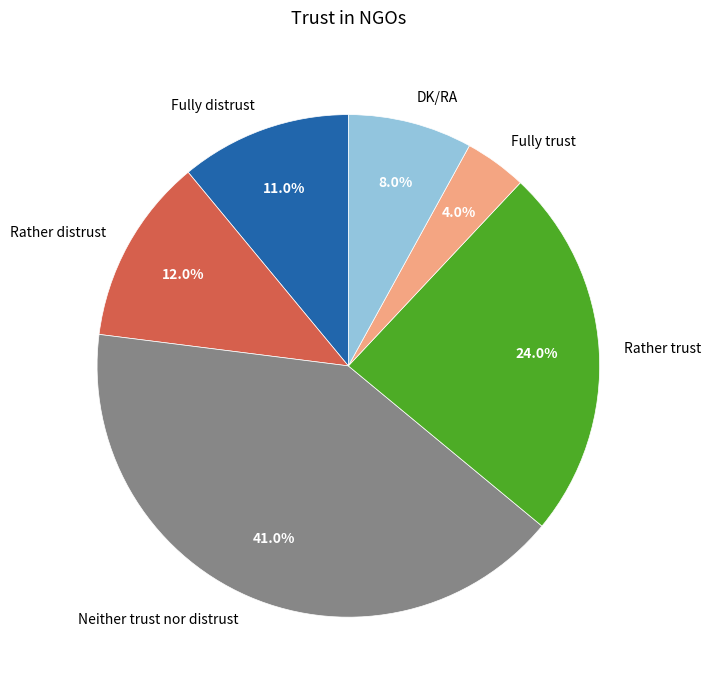

Rank the categories by value from lowest to highest.

Fully trust, DK/RA, Fully distrust, Rather distrust, Rather trust, Neither trust nor distrust